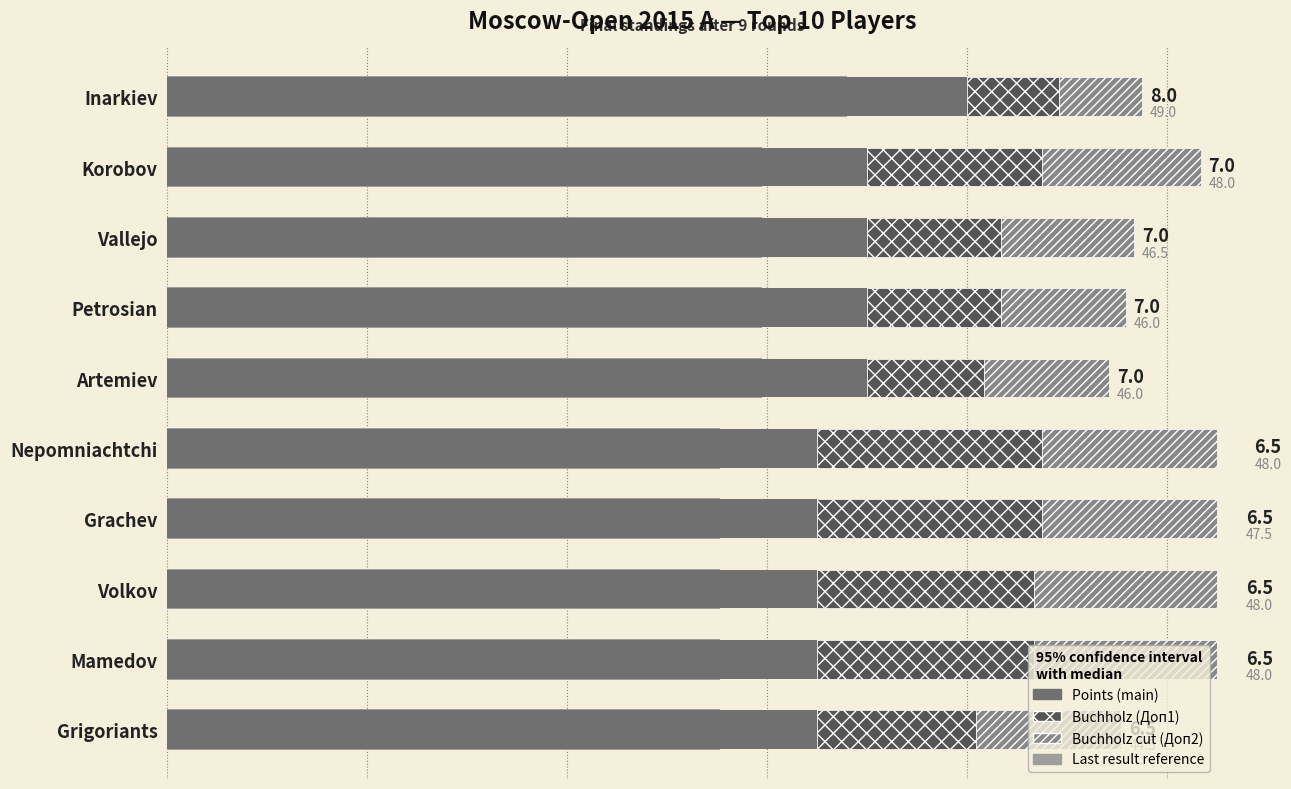

What is the difference between the highest and lowest values at Grachev?

4.5